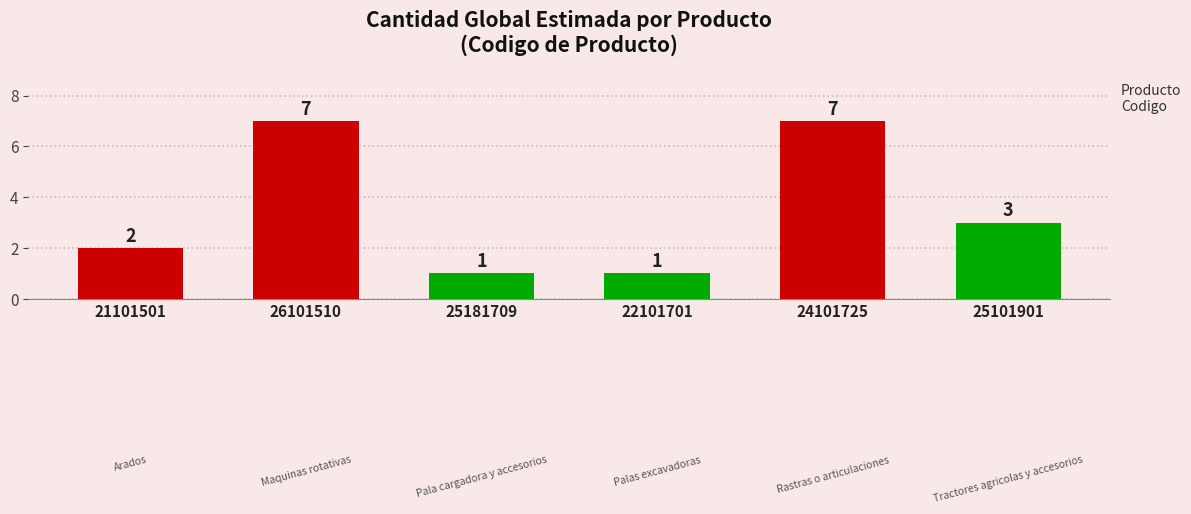

Reading right to left, transcribe all the data shown in this chart.

3	7	1	1	7	2